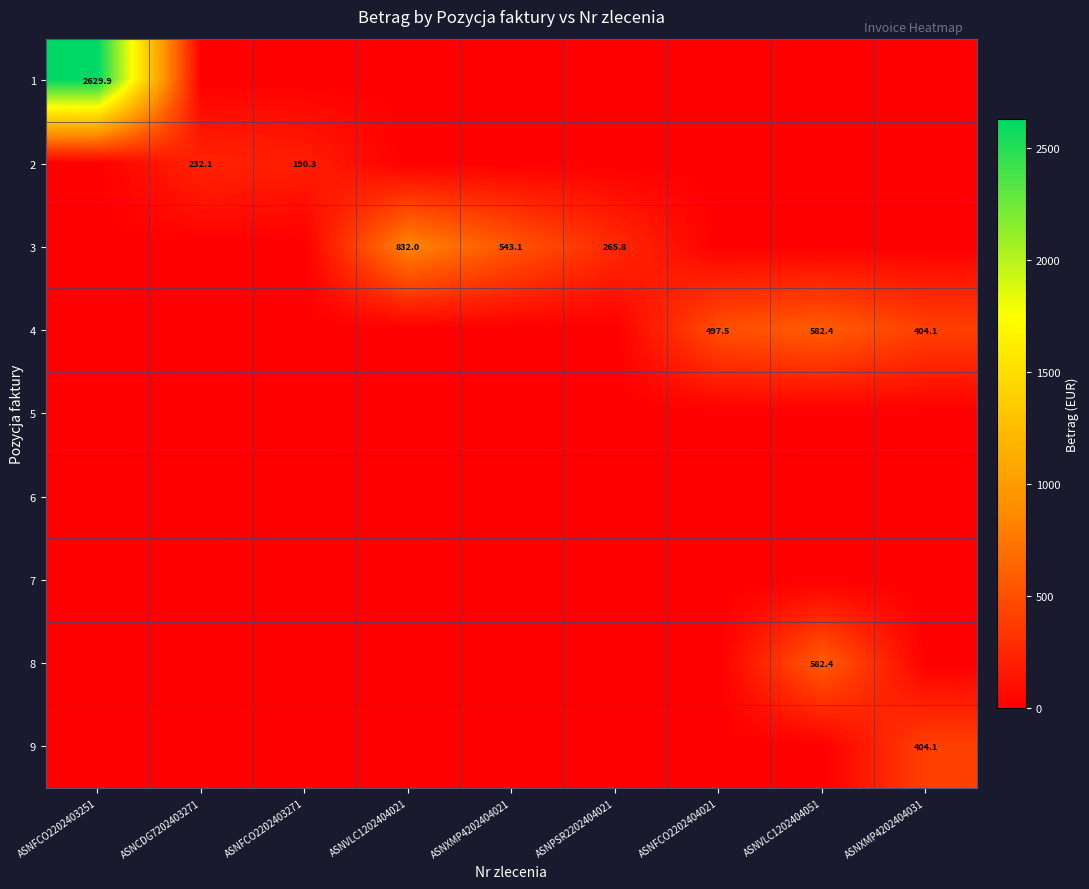

Rank the series at ASNFCO2202403251 from lowest to highest value.

2, 3, 4, 5, 6, 7, 8, 9, 1